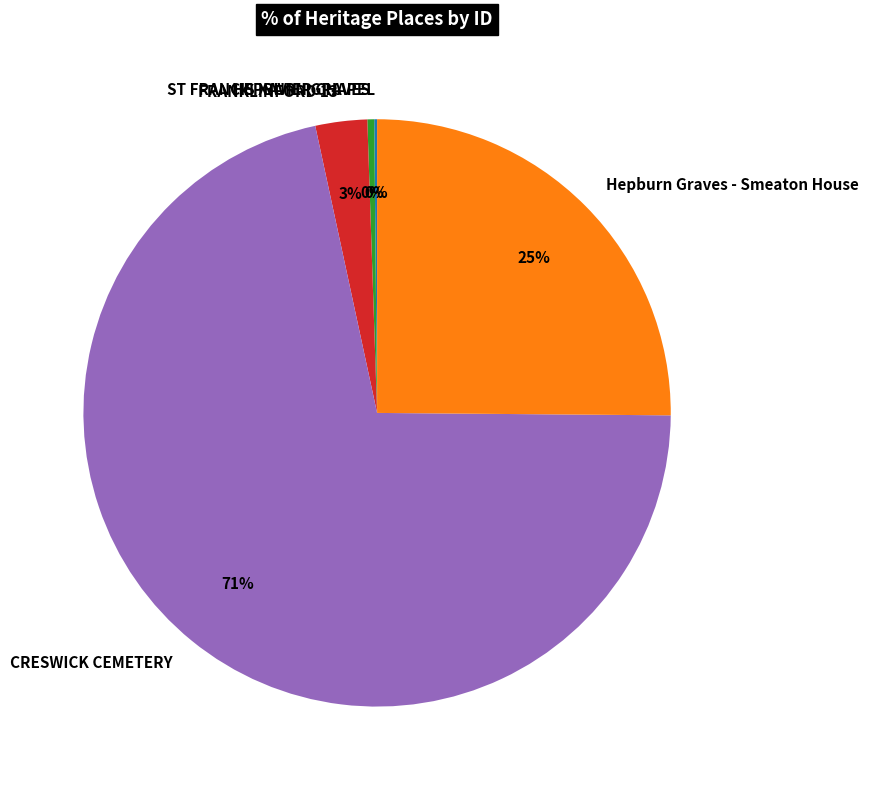

What is the largest slice in the pie chart?

CRESWICK CEMETERY